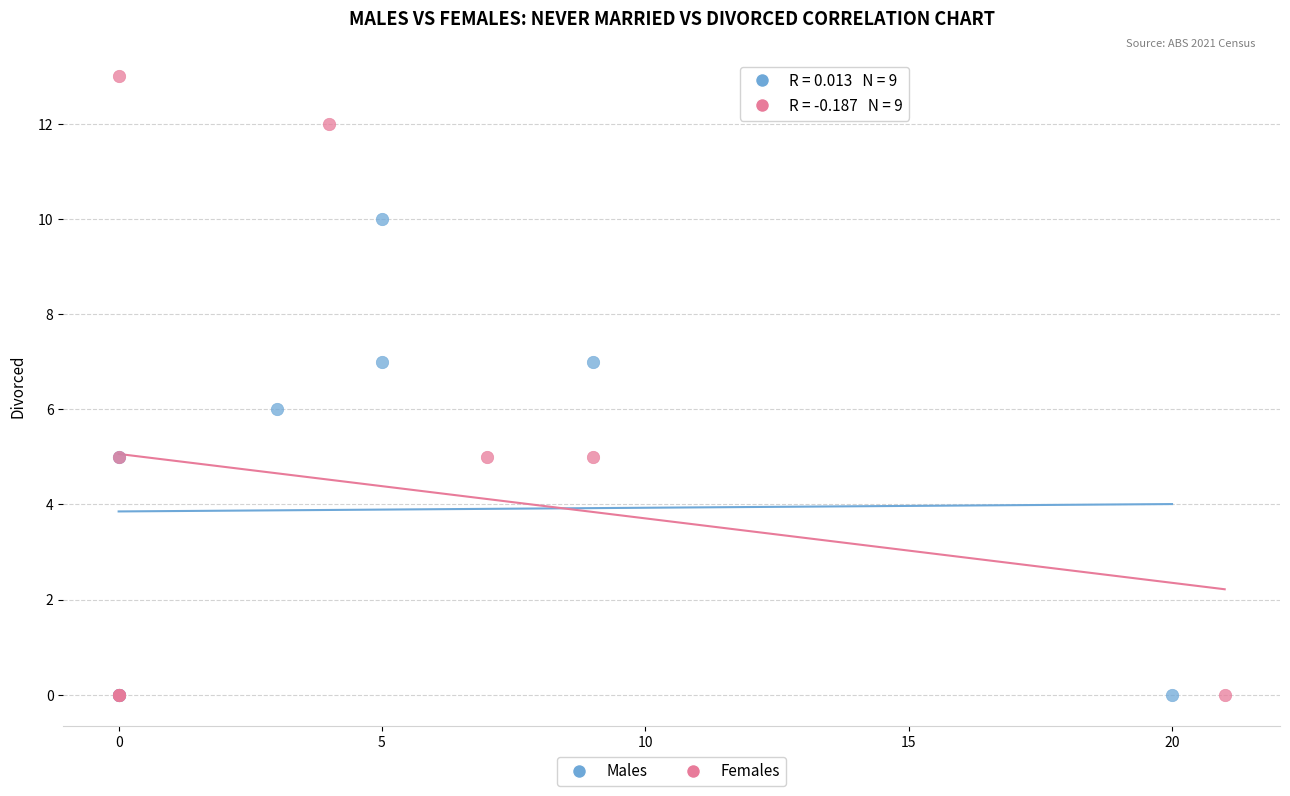

What are all the series names shown in the legend?

Males, Females